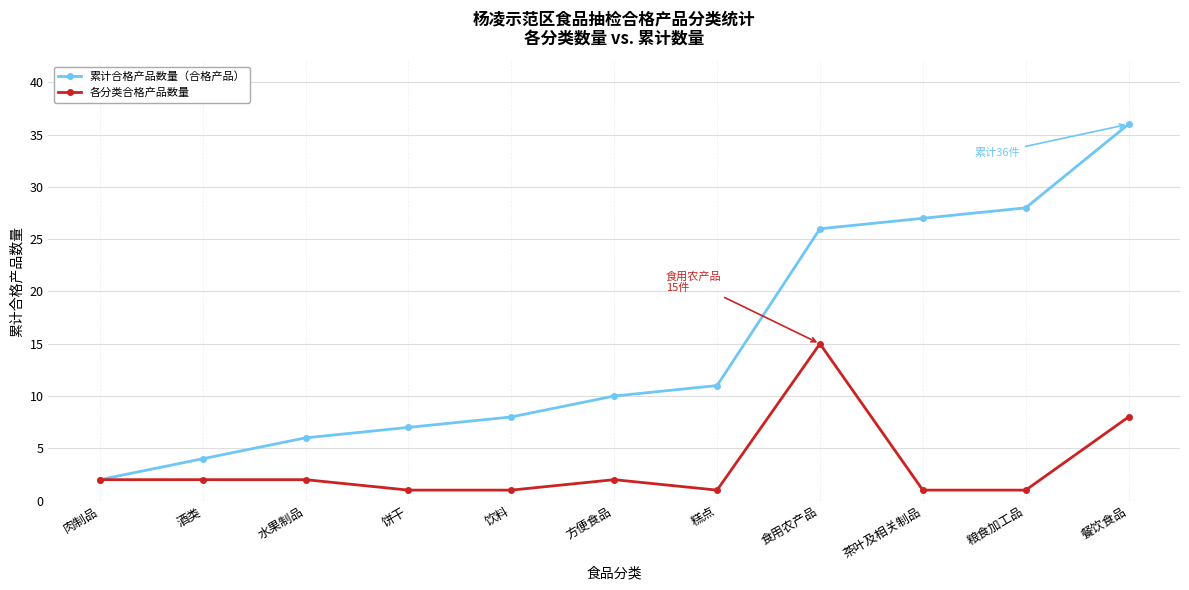

What is the value of the 累计合格产品数量（合格产品） point at the 11th from the left?

36